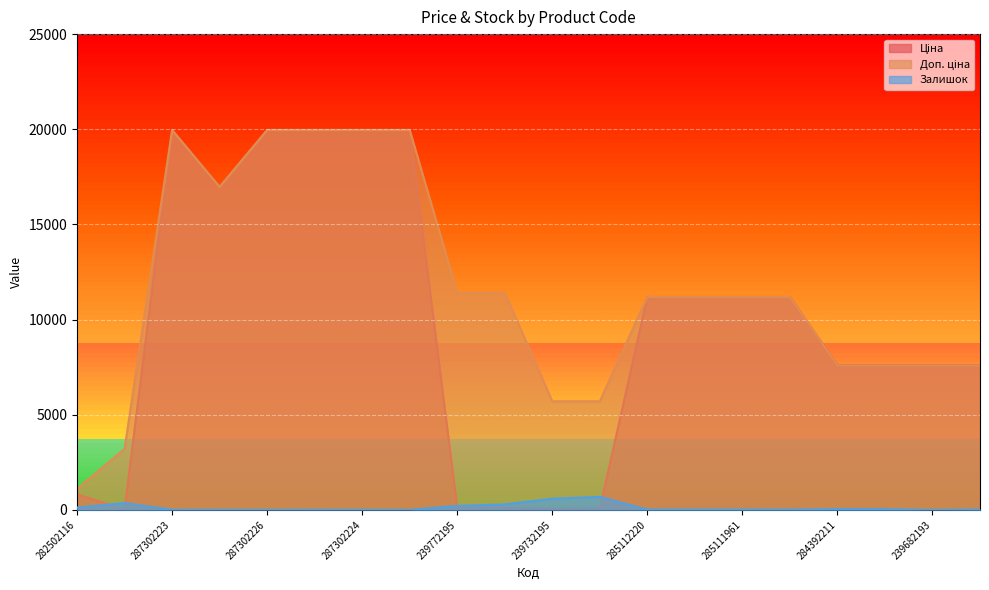

What is the approximate value of Залишок at 284392211?

43.0